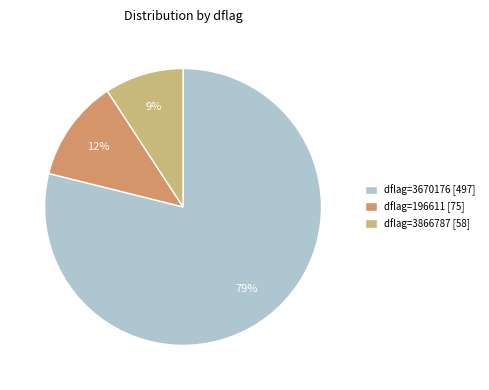

Is it true that dflag=3670176 is 36% of the pie?

False